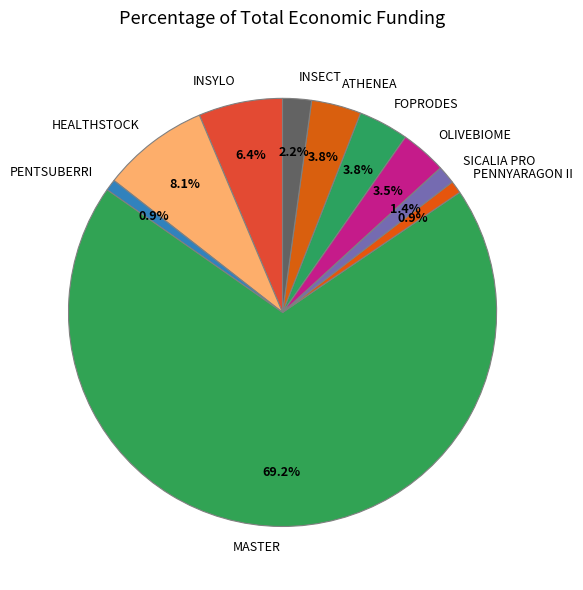

Between SICALIA PRO and OLIVEBIOME, which is larger?

OLIVEBIOME